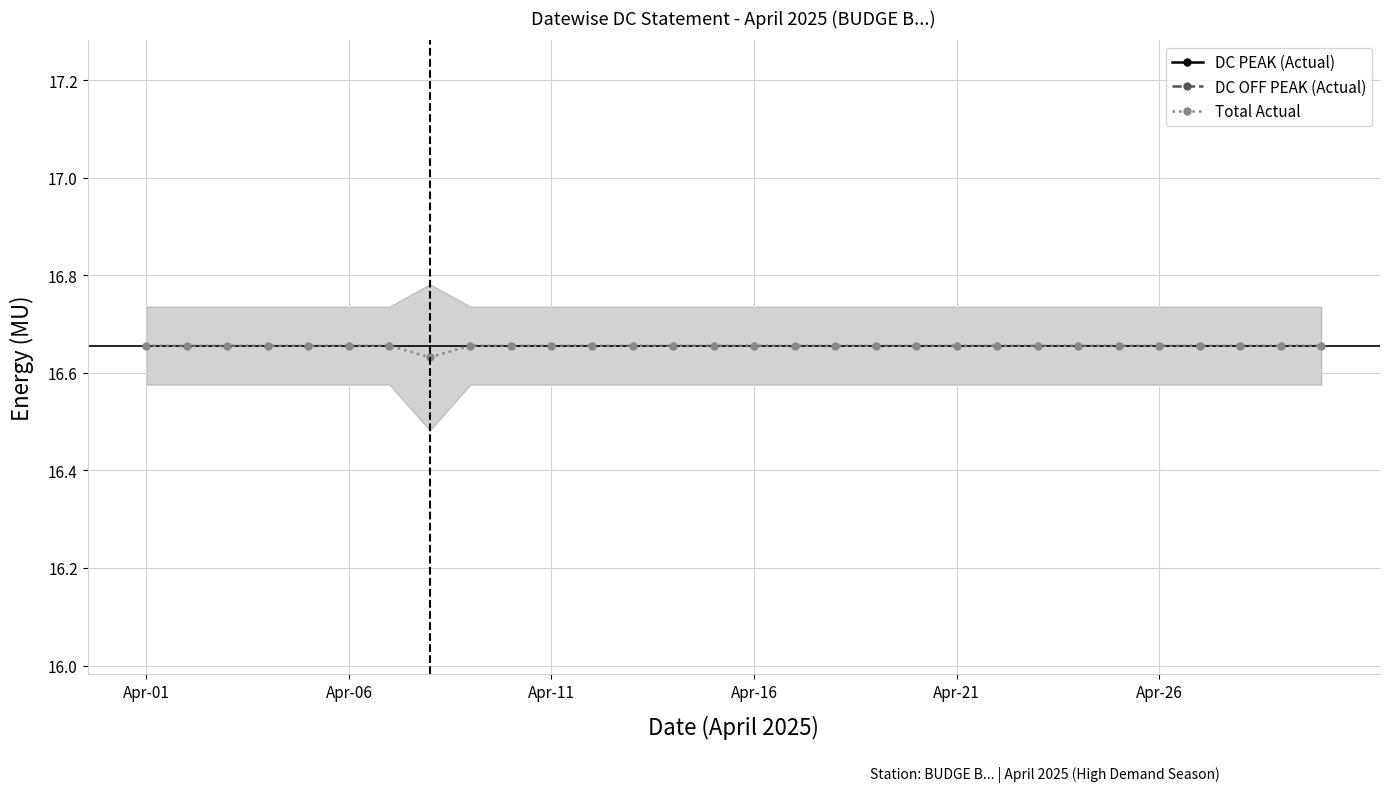

Count the Total Actual values in the range 16 to 17.

30